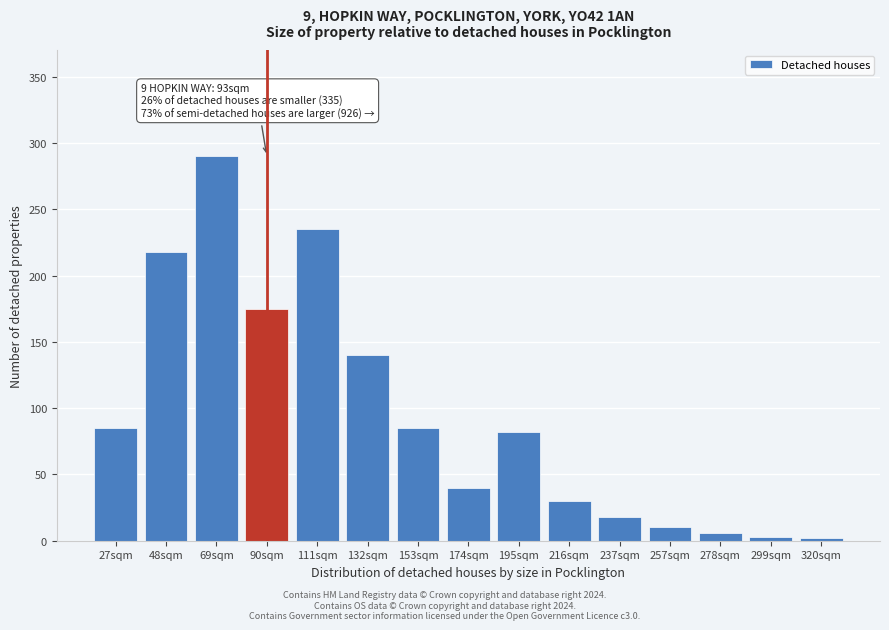

What is the maximum value shown in the chart?

290